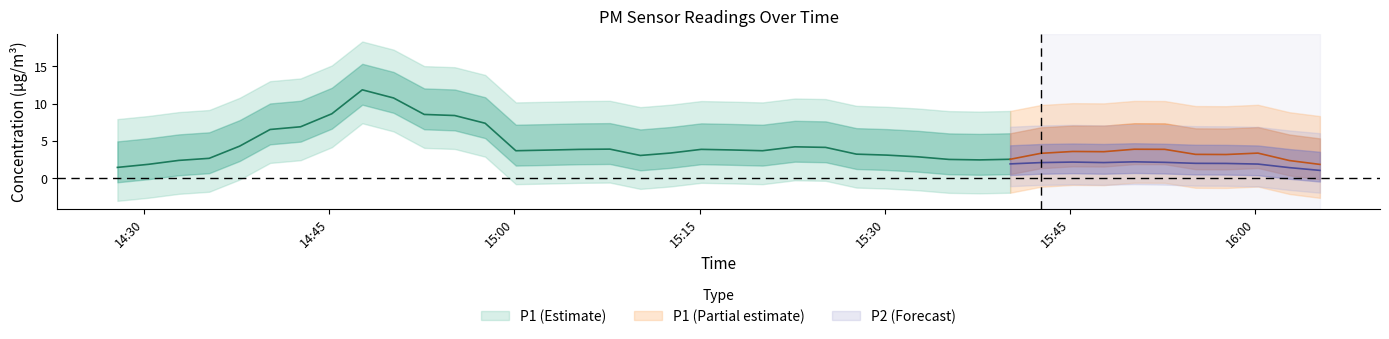

At how many categories does at least one series exceed 1?

40